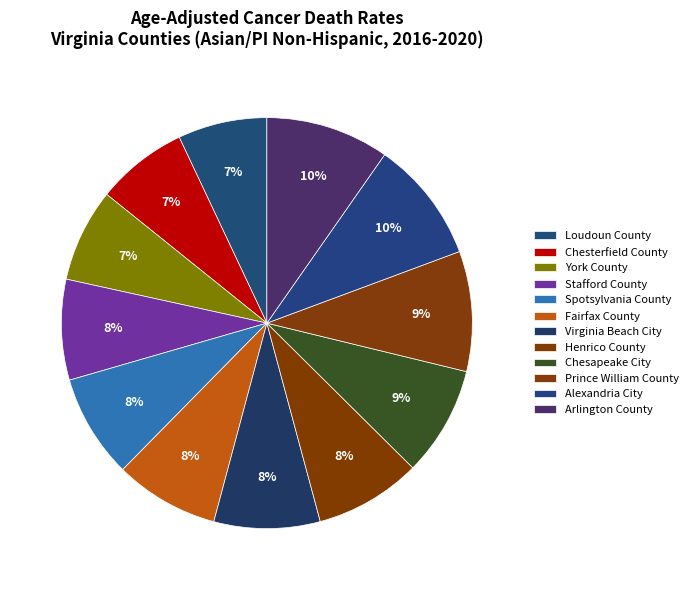

How many segments does this pie chart have?

12